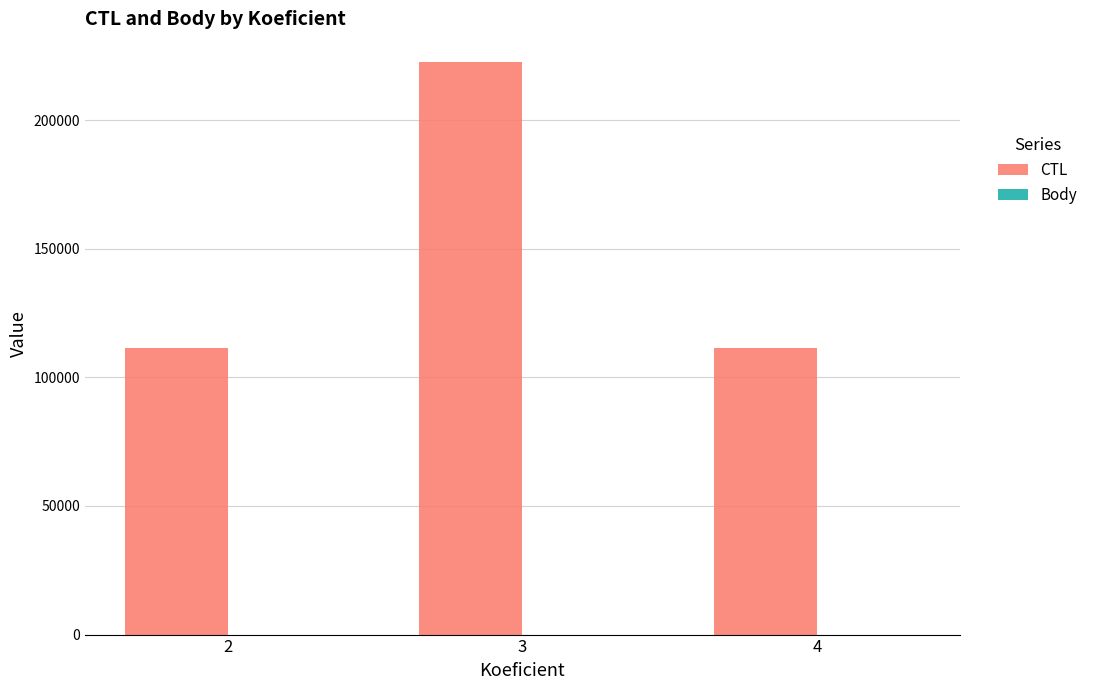

Between 2 and 3, which series saw the biggest shift?

CTL